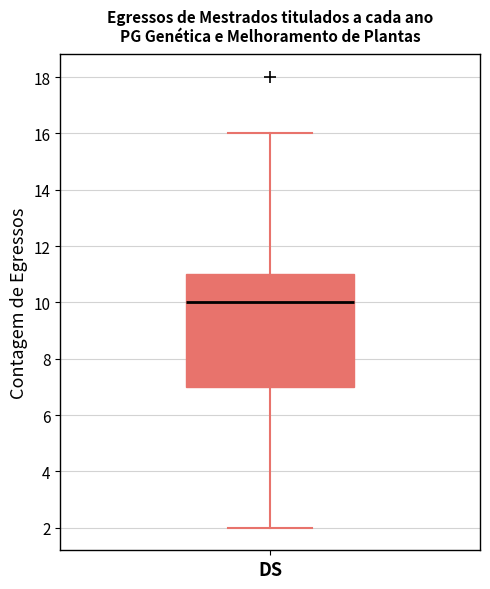

Where is the upper edge of the box for DS on the y-axis? The values are not printed on the chart, so give them approximately, as read against the axis.

11